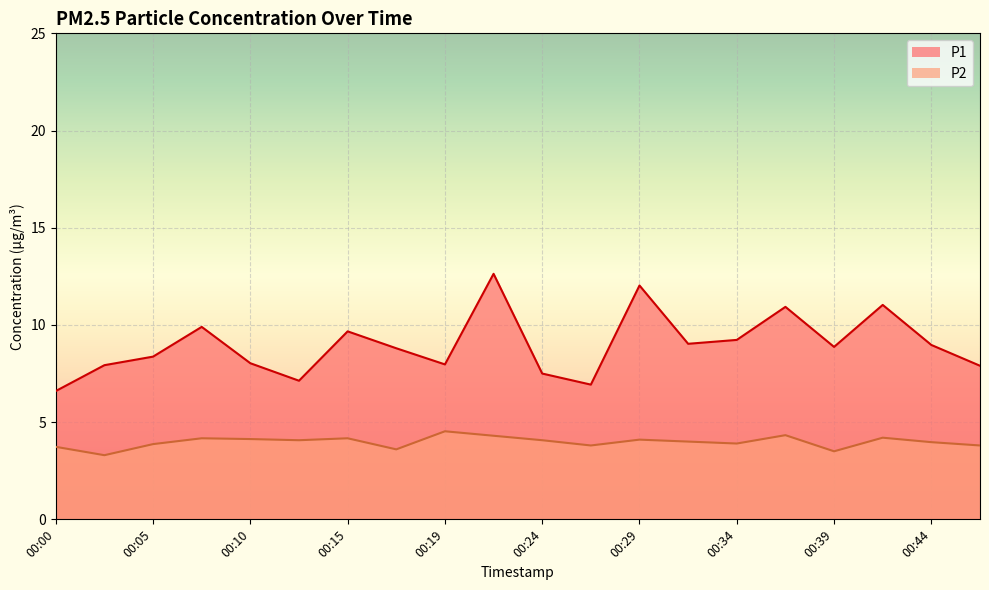

Is it true that P2 equals 5.9 at 00:15?

False